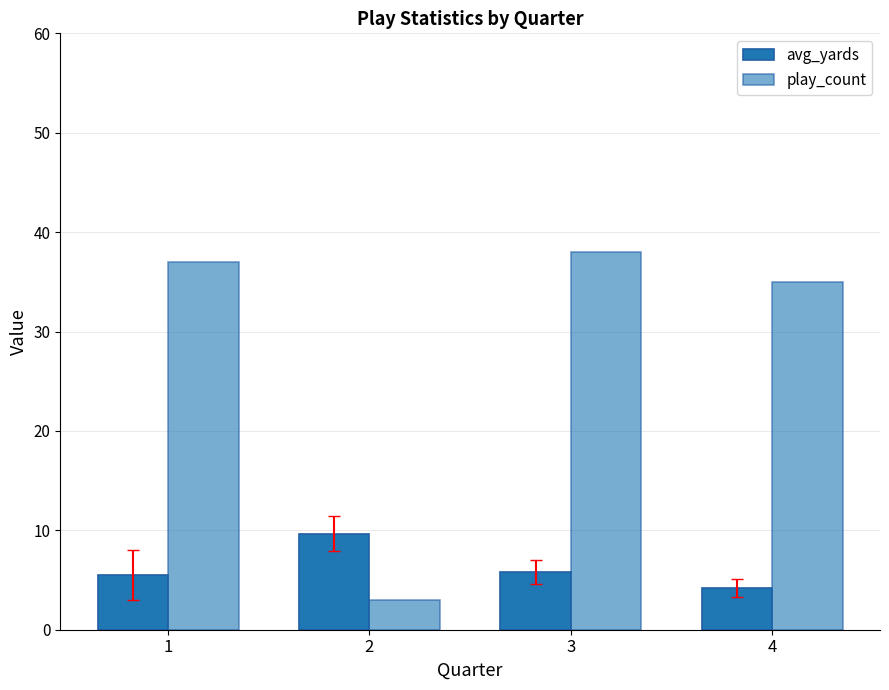

What is the highest value of the avg_yards series?

9.7